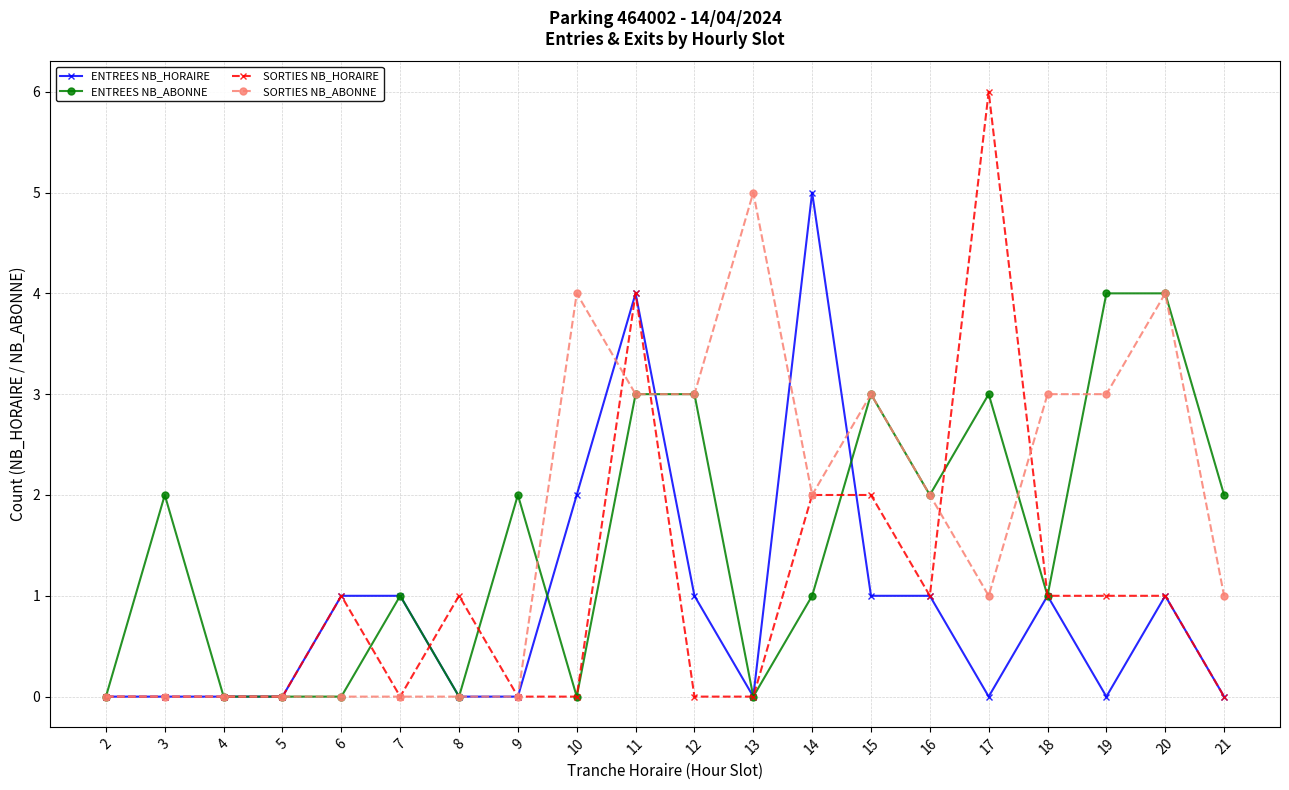

Is it true that ENTREES NB_HORAIRE equals 1 at 15?

True